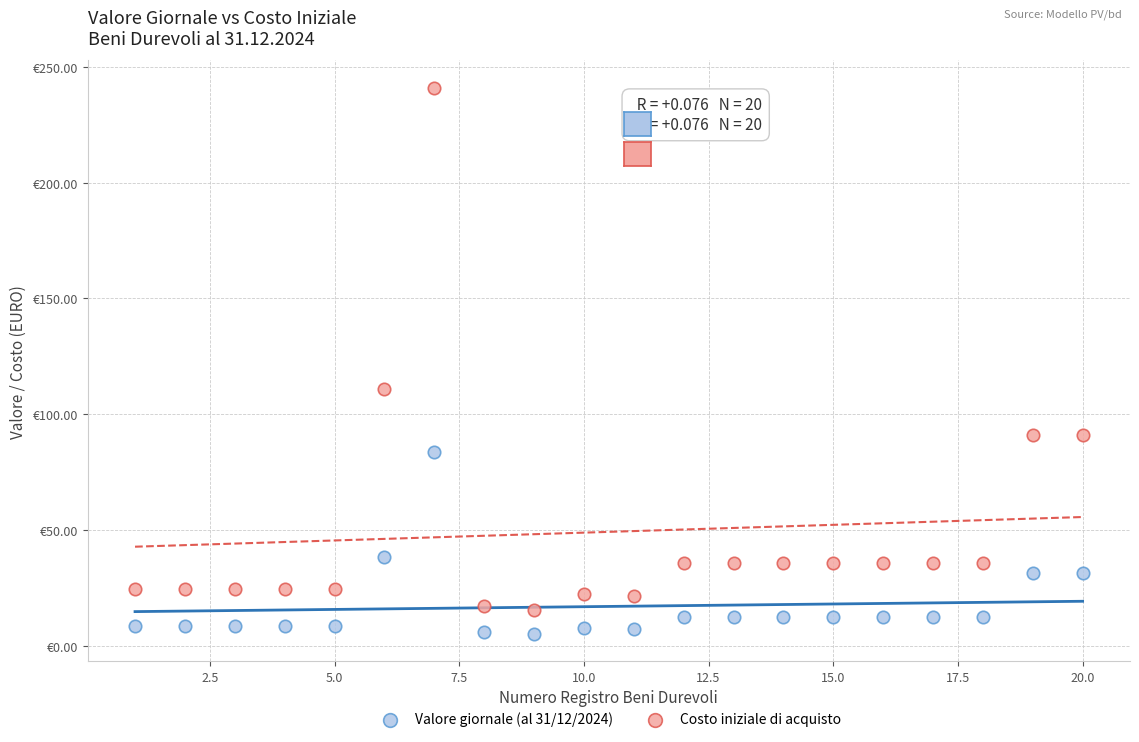

Which series has the largest Y range (max minus min)?

Costo iniziale di acquisto